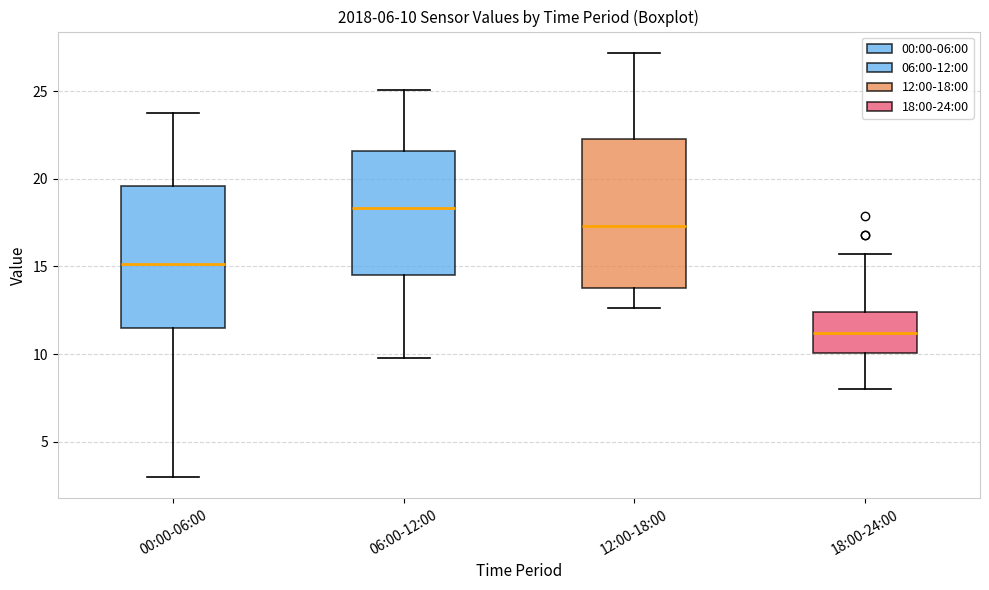

Which box has the highest median line?

06:00-12:00